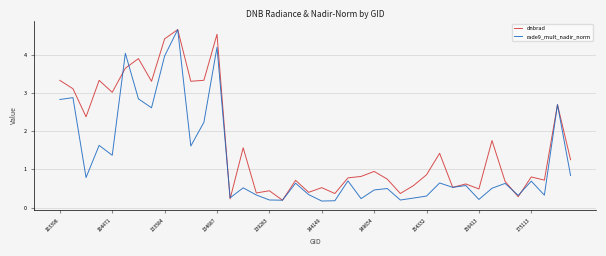

Which series has the largest total across all categories?

dnbrad